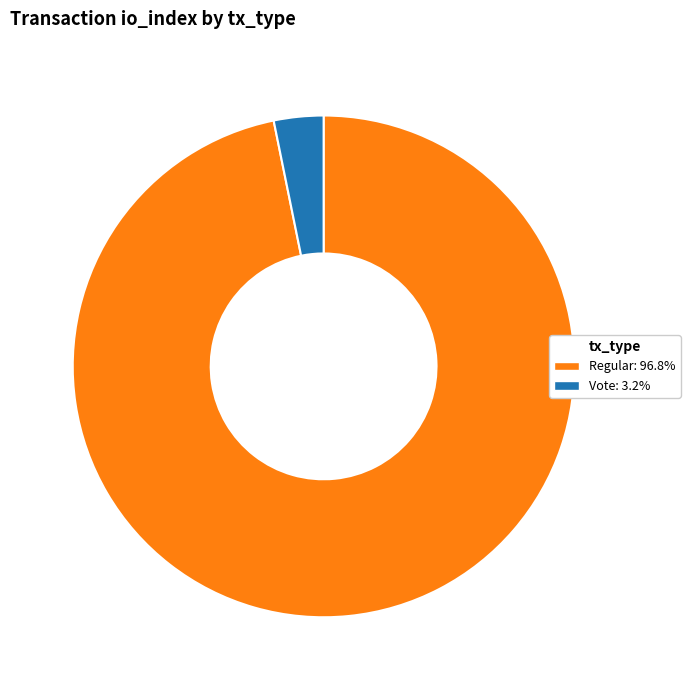

Is there any slice that represents more than half of the pie?

Yes